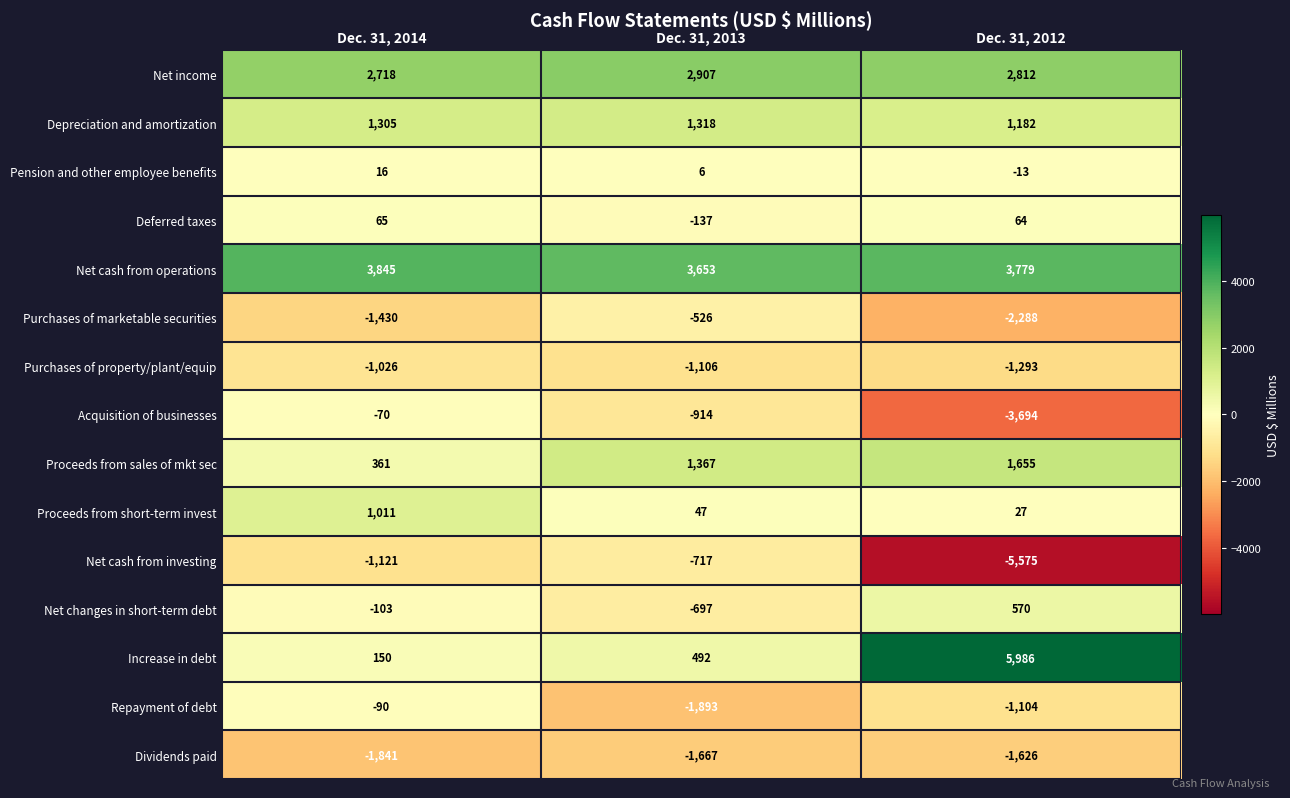

At which category is the sum across all series the highest?

Dec. 31, 2014